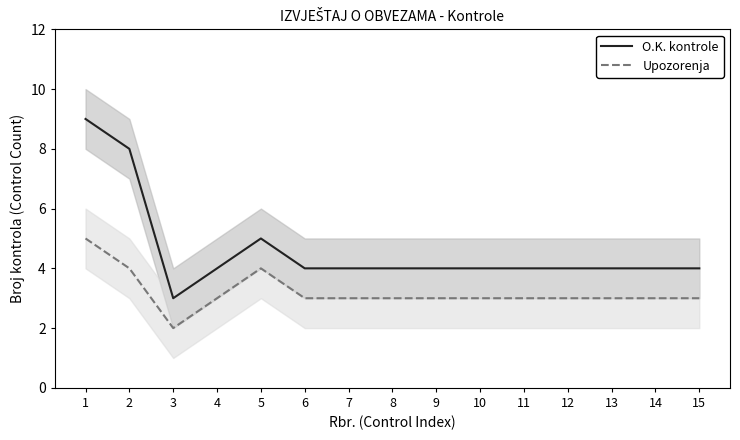

How many lines are shown in the chart?

2